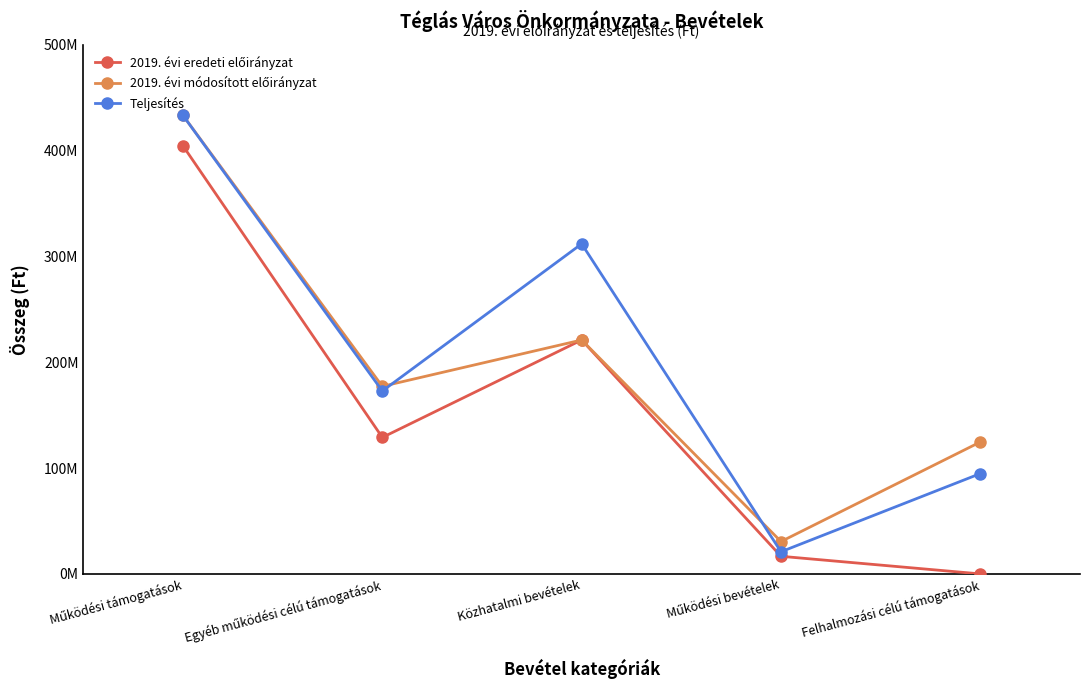

Is it true that 2019. évi módosított előirányzat equals 177202191 at Egyéb működési célú támogatások?

True